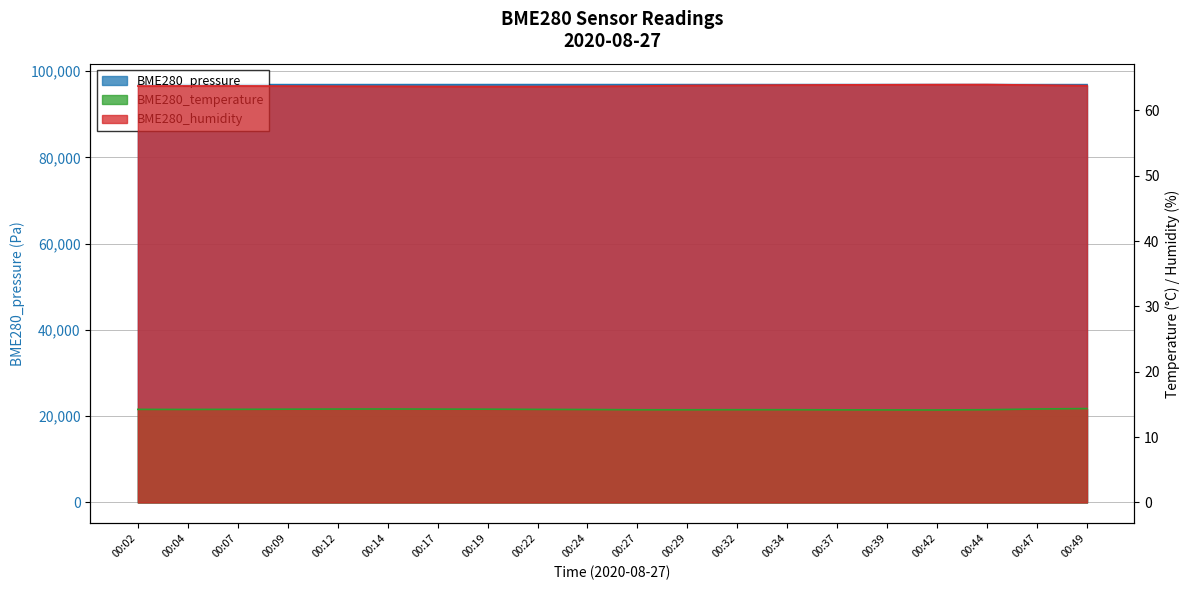

True or false: BME280_temperature has a value of 14.2 at 00:27.

True